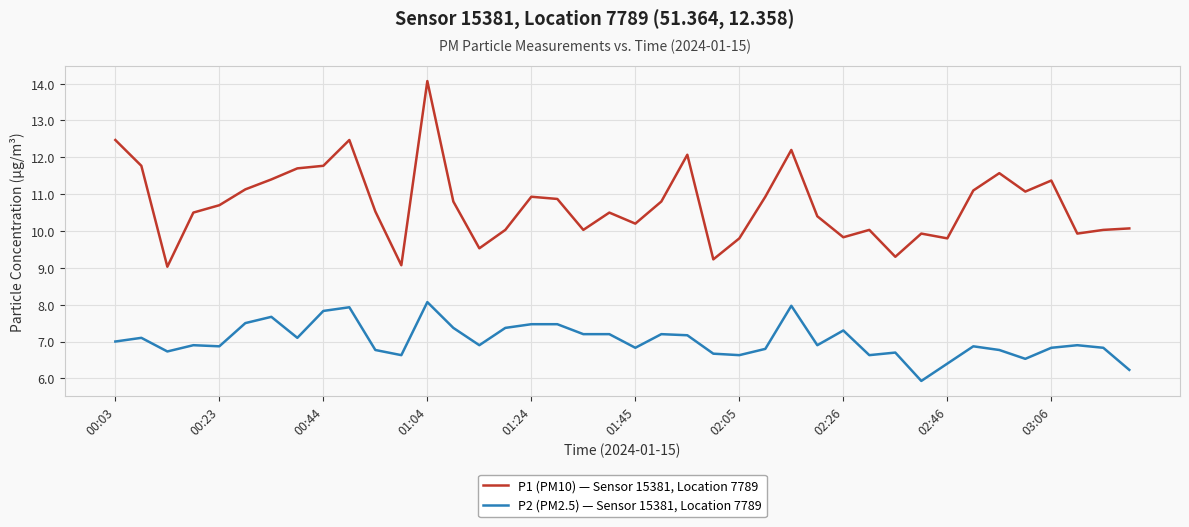

Does the chart have visible grid lines?

Yes